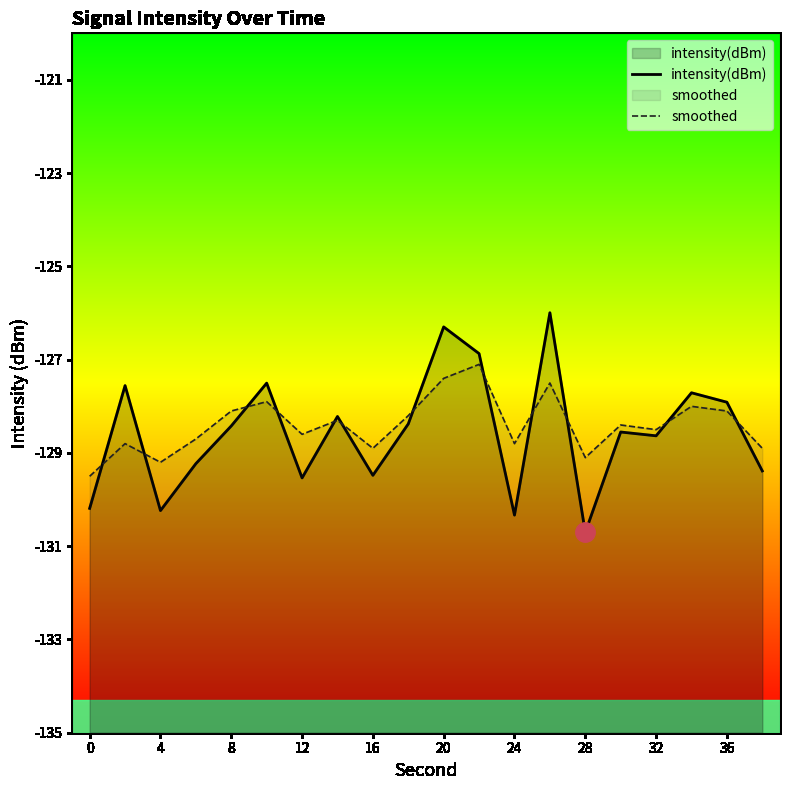

How many series are shown in this chart?

2